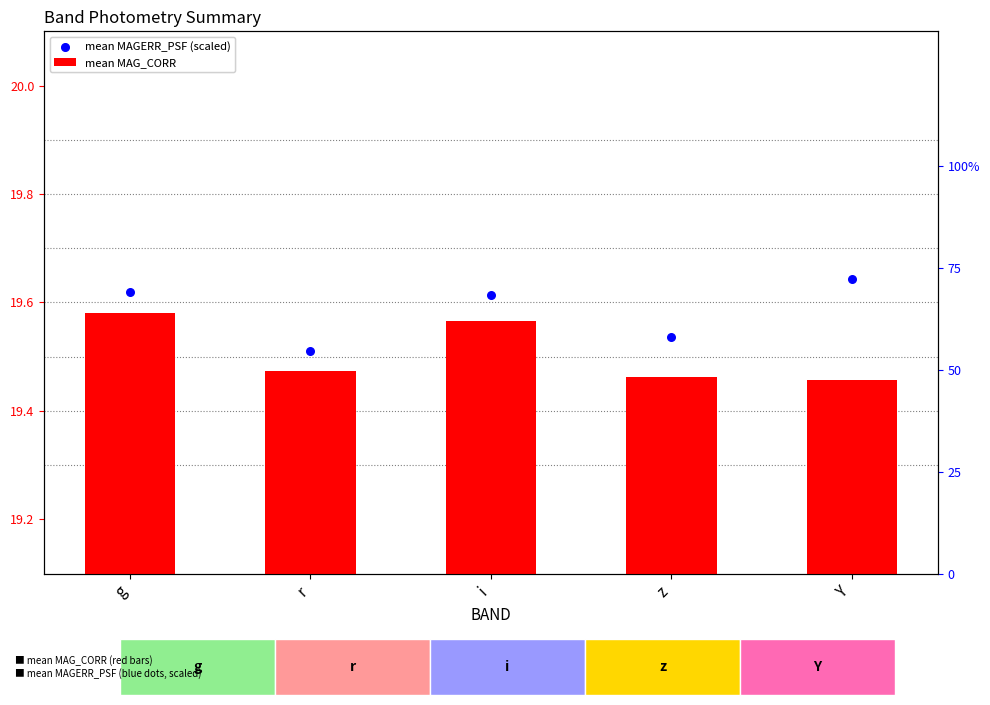

Which series has the largest total across all categories?

mean MAGERR_PSF (scaled)